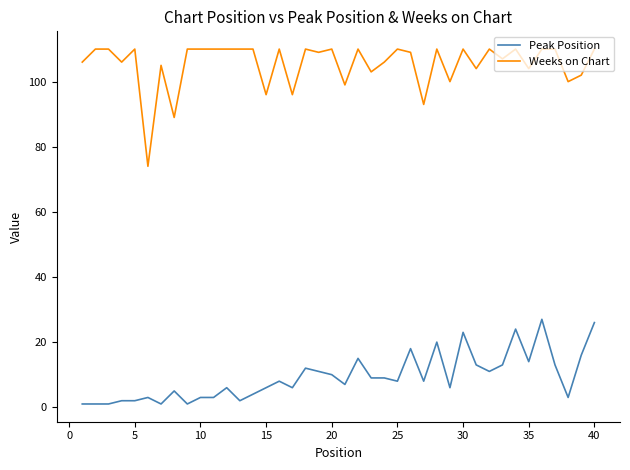

Which series has the largest range (max minus min)?

Weeks on Chart